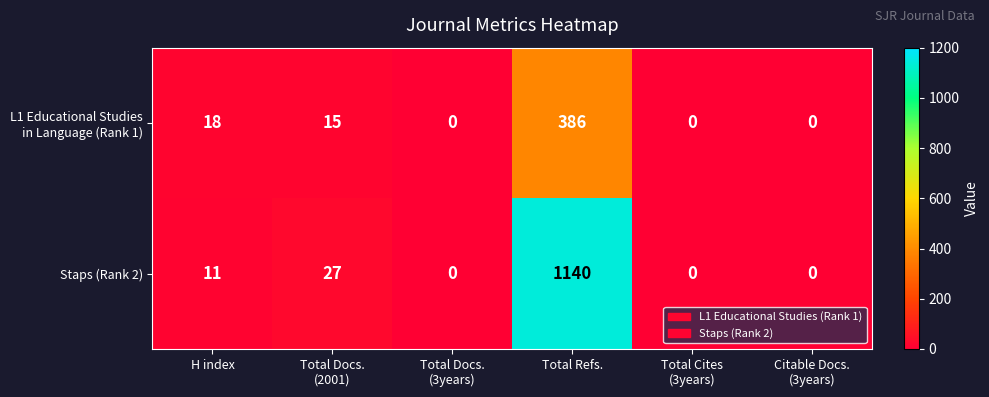

True or false: Staps (Rank 2) has a value of 11 at H index.

True